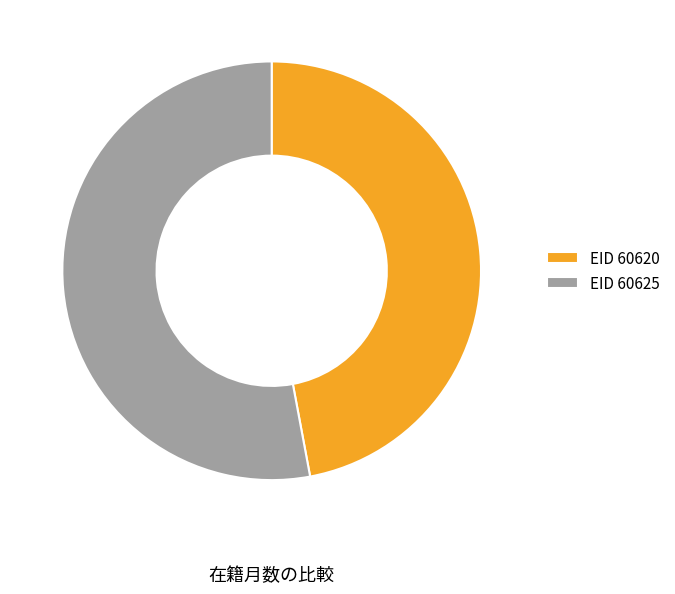

Is there any slice that represents more than half of the pie?

Yes